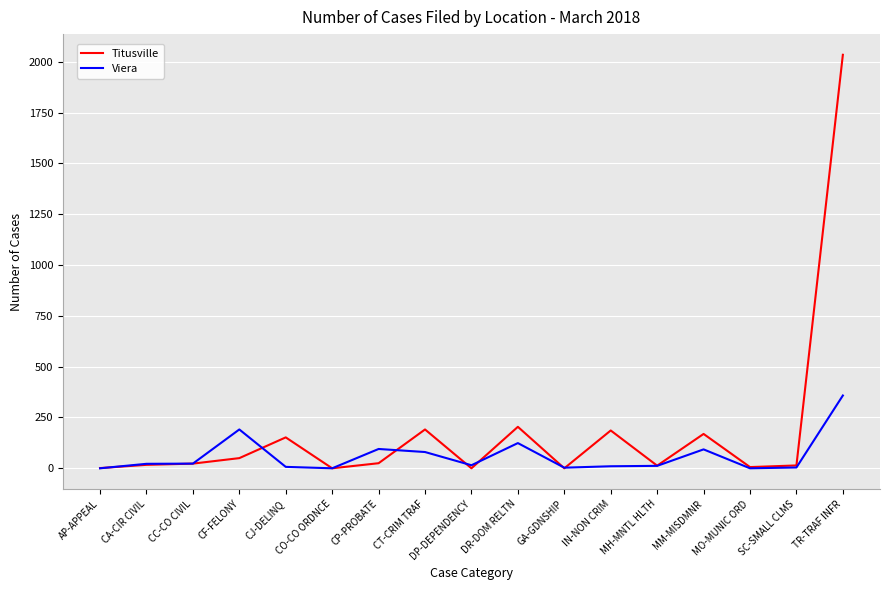

Where is Viera nearest to the value 179?

CF-FELONY